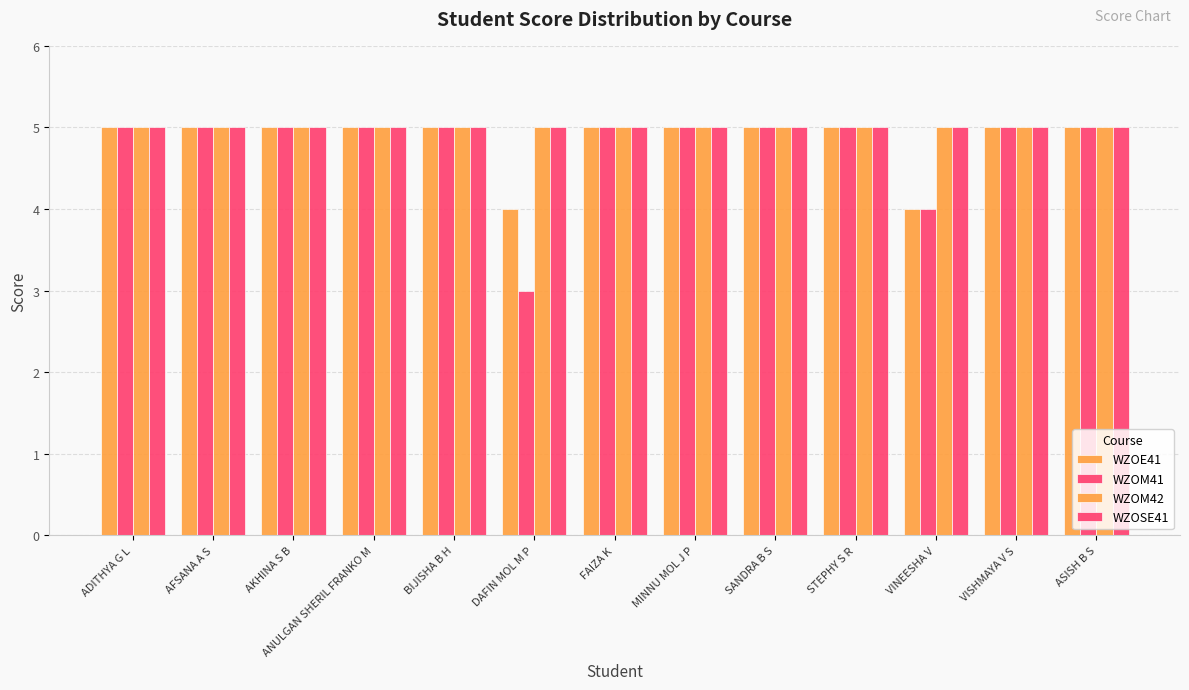

Reading left to right, extract all data points from this chart.

WZOE41: ADITHYA G L=5	AFSANA A S=5	AKHINA S B=5	ANULGAN SHERIL FRANKO M=5	BIJISHA B H=5	DAFIN MOL M P=4	FAIZA K=5	MINNU MOL J P=5	SANDRA B S=5	STEPHY S R=5	VINEESHA V=4	VISHMAYA V S=5	ASISH B S=5
WZOM41: ADITHYA G L=5	AFSANA A S=5	AKHINA S B=5	ANULGAN SHERIL FRANKO M=5	BIJISHA B H=5	DAFIN MOL M P=3	FAIZA K=5	MINNU MOL J P=5	SANDRA B S=5	STEPHY S R=5	VINEESHA V=4	VISHMAYA V S=5	ASISH B S=5
WZOM42: ADITHYA G L=5	AFSANA A S=5	AKHINA S B=5	ANULGAN SHERIL FRANKO M=5	BIJISHA B H=5	DAFIN MOL M P=5	FAIZA K=5	MINNU MOL J P=5	SANDRA B S=5	STEPHY S R=5	VINEESHA V=5	VISHMAYA V S=5	ASISH B S=5
WZOSE41: ADITHYA G L=5	AFSANA A S=5	AKHINA S B=5	ANULGAN SHERIL FRANKO M=5	BIJISHA B H=5	DAFIN MOL M P=5	FAIZA K=5	MINNU MOL J P=5	SANDRA B S=5	STEPHY S R=5	VINEESHA V=5	VISHMAYA V S=5	ASISH B S=5